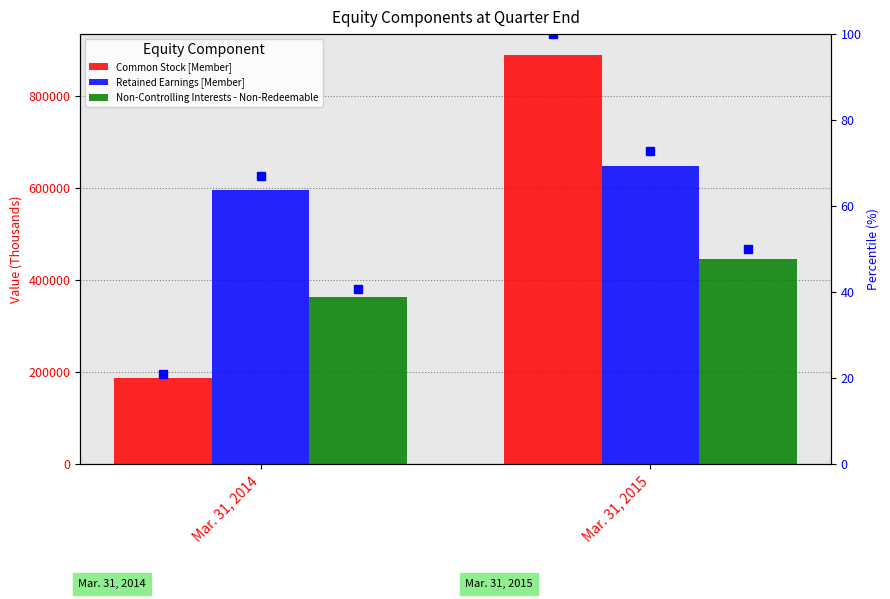

Is it true that Retained Earnings [Member] equals 1039782.1 at Mar. 31, 2015?

False